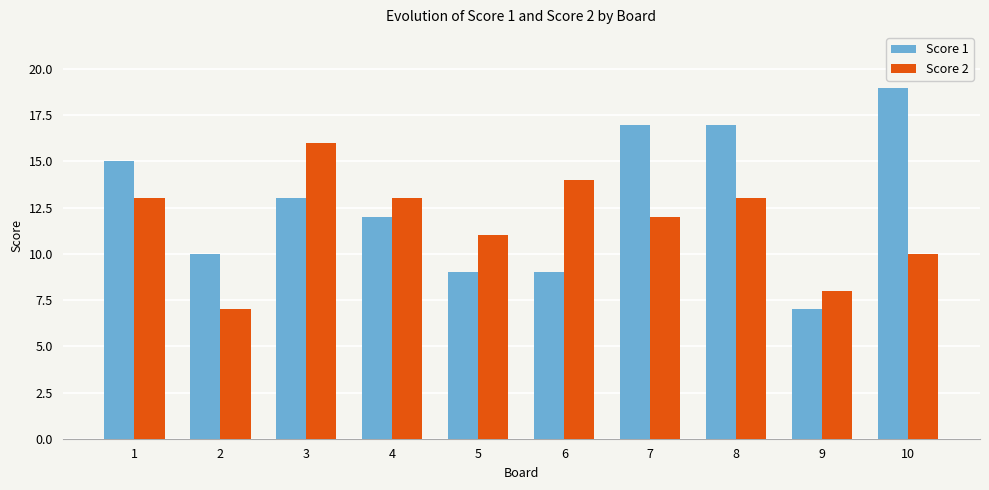

Is it true that Score 1 equals 24 at 1?

False